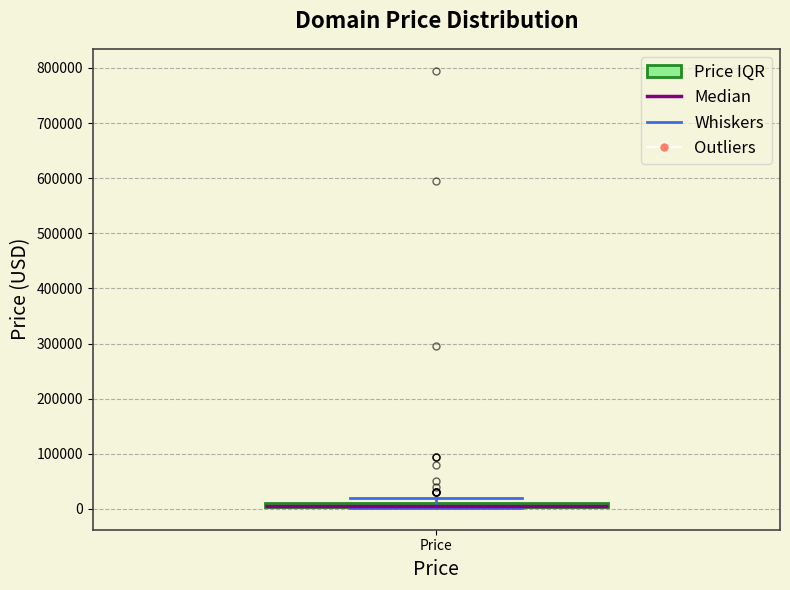

Where is the lower edge of the box for Price on the y-axis? The values are not printed on the chart, so give them approximately, as read against the axis.

0